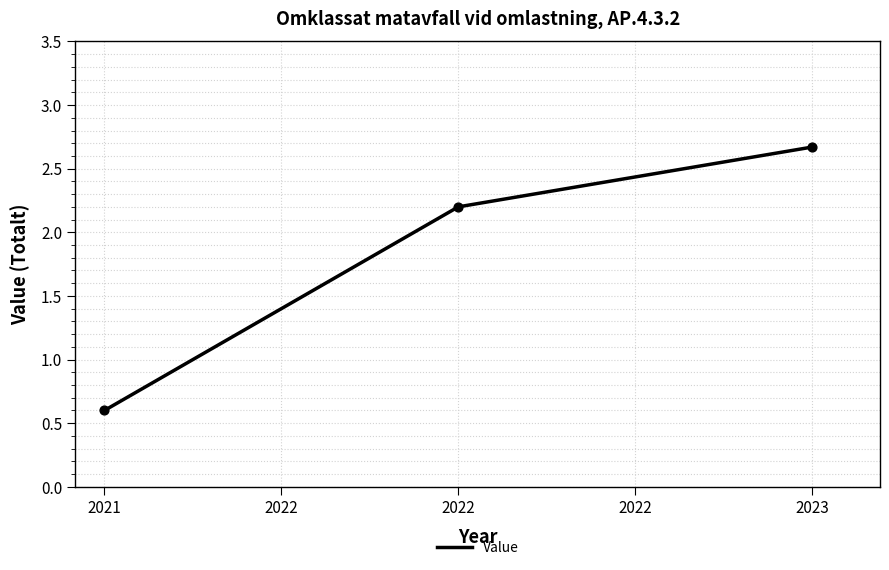

What is the change in value from 2021 to 2023?

+2.1